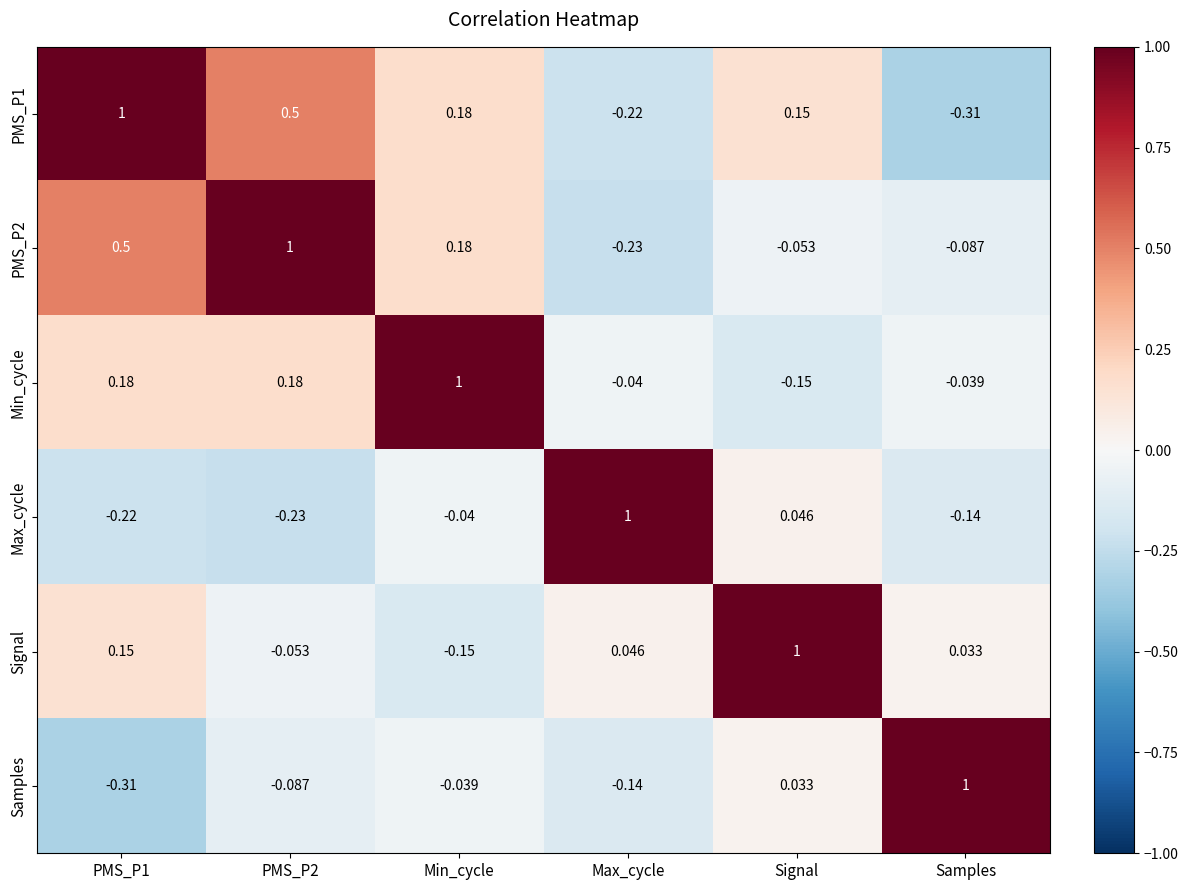

Where is Min_cycle nearest to the value 0?

Samples